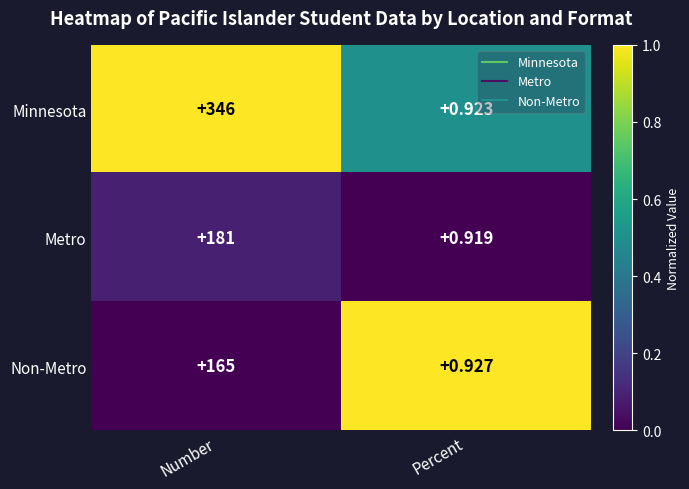

Which category has the highest value across all series?

Number